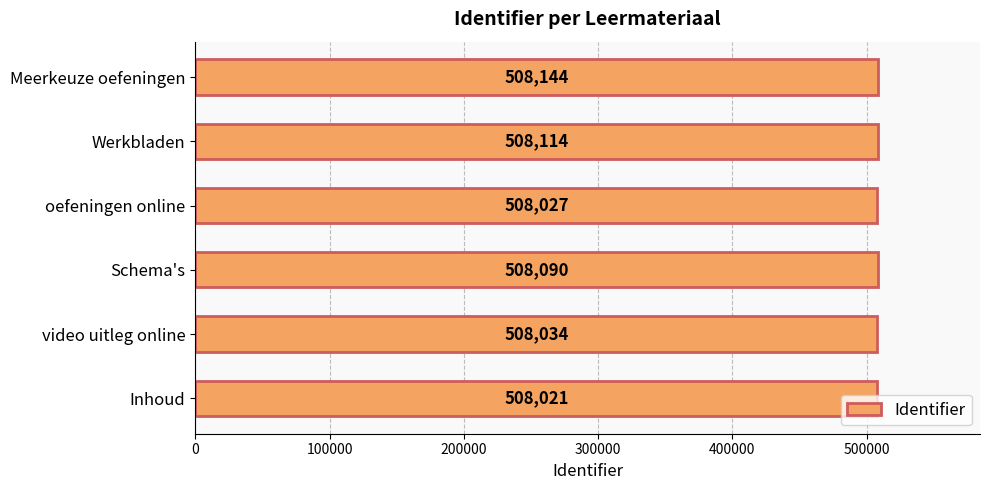

List the labels in order of value, largest first.

Meerkeuze oefeningen, Werkbladen, Schema's, video uitleg online, oefeningen online, Inhoud